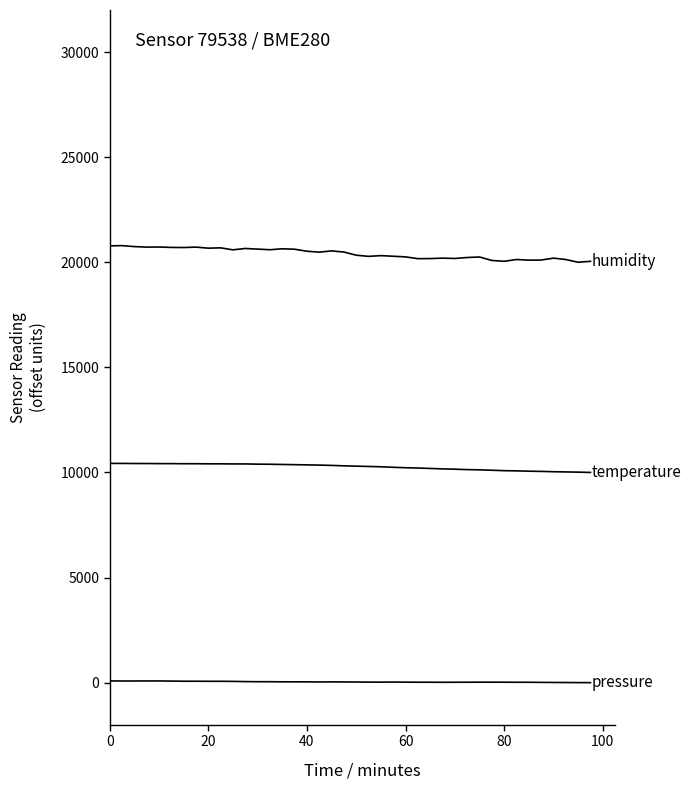

How many lines are shown in the chart?

3